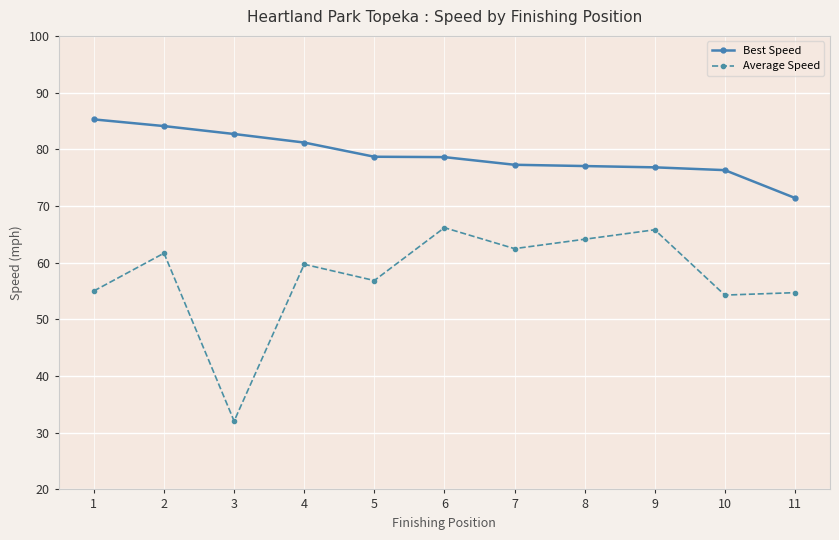

At which category does the chart reach its peak across all series?

1